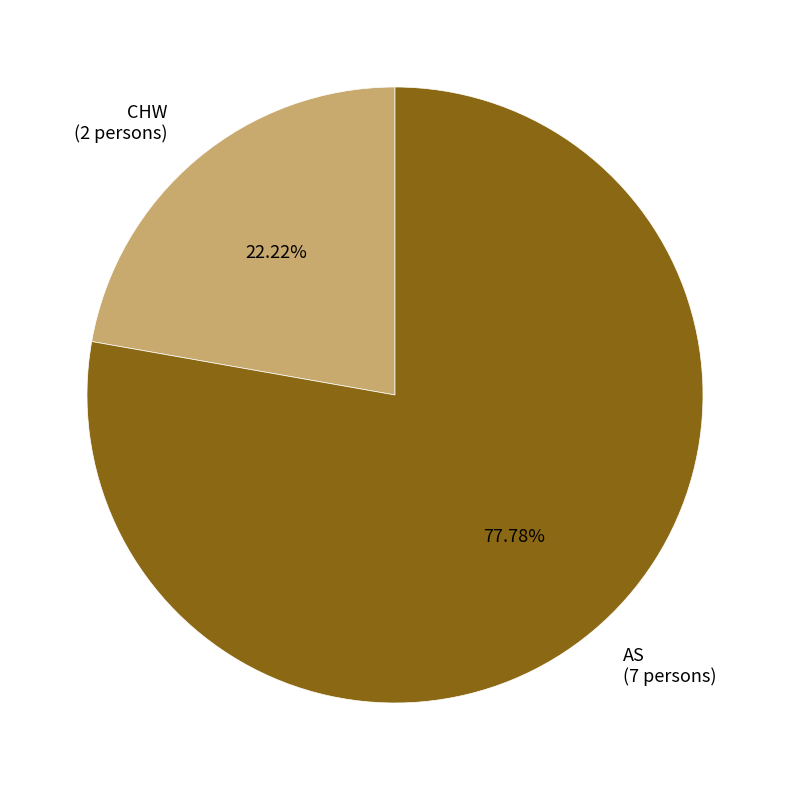

What is the largest slice in the pie chart?

AS (7 persons)